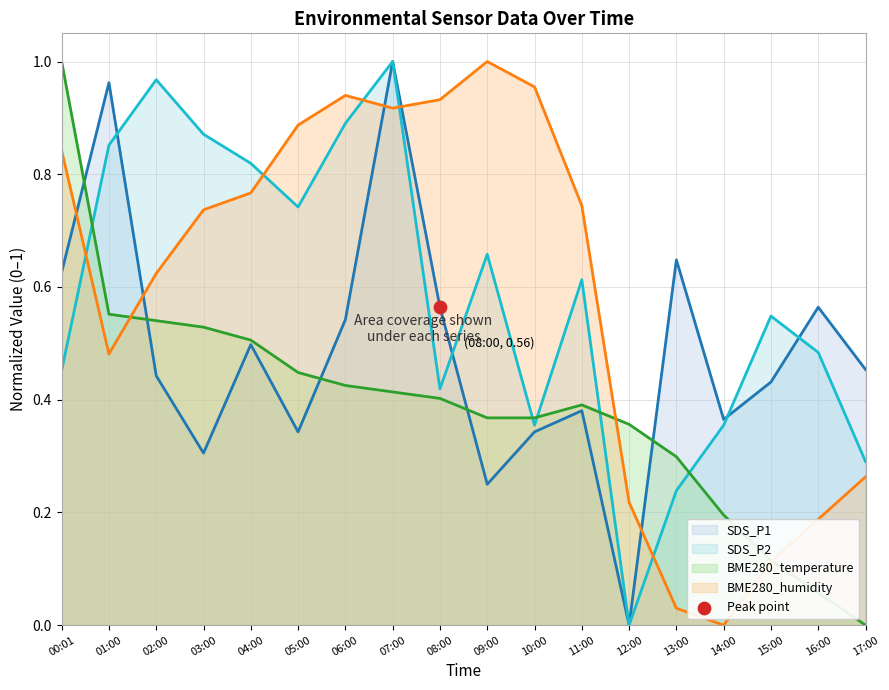

At how many categories does at least one series exceed 0?

18